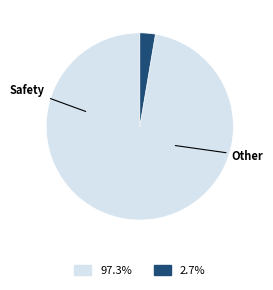

Does any single category account for the majority?

Yes